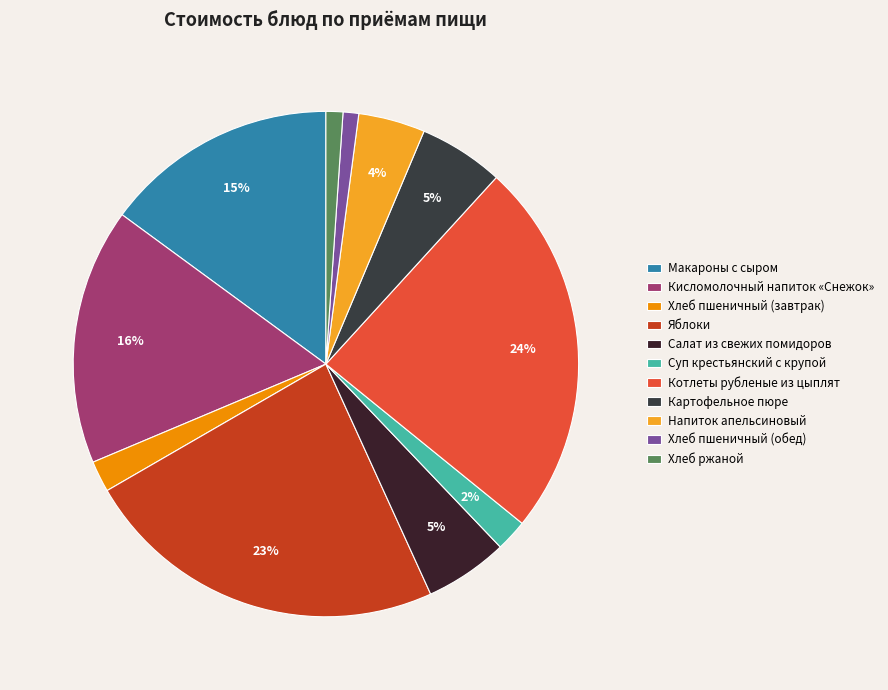

Count the number of slices in the pie.

11